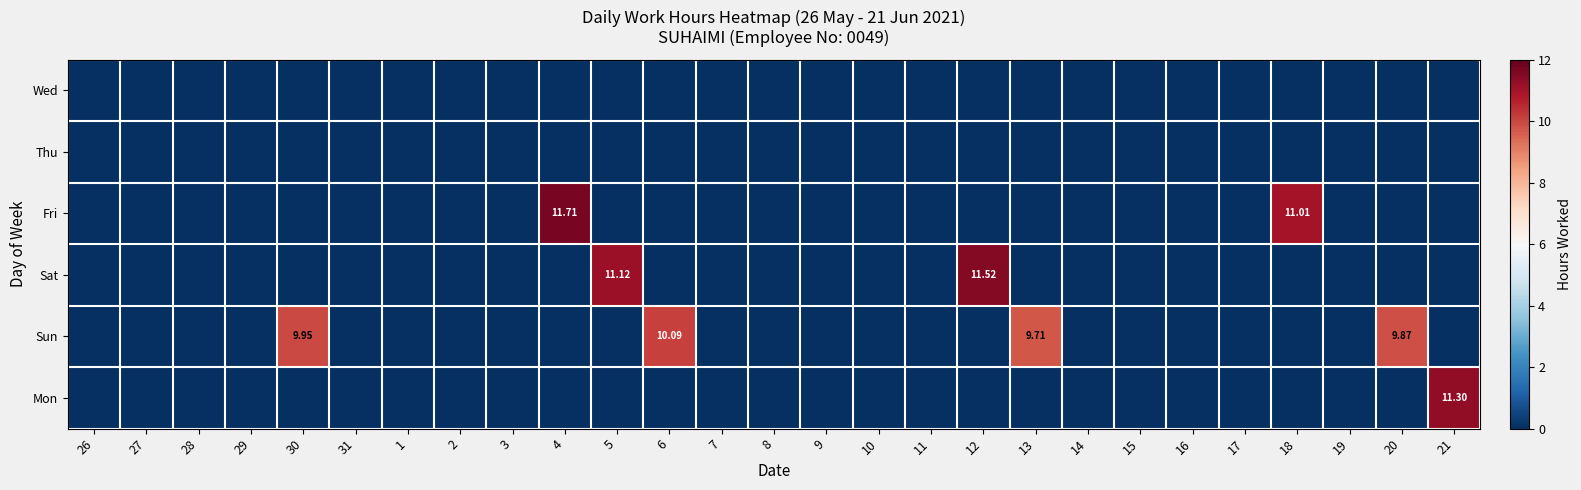

The value of Mon at 9 is -6.5. True or false?

False